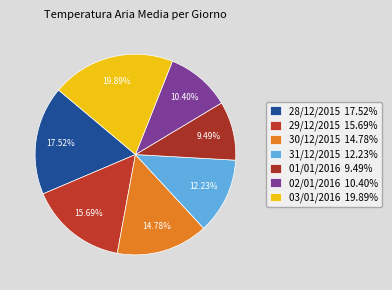

True or false: 28/12/2015 accounts for 11% of the total.

False